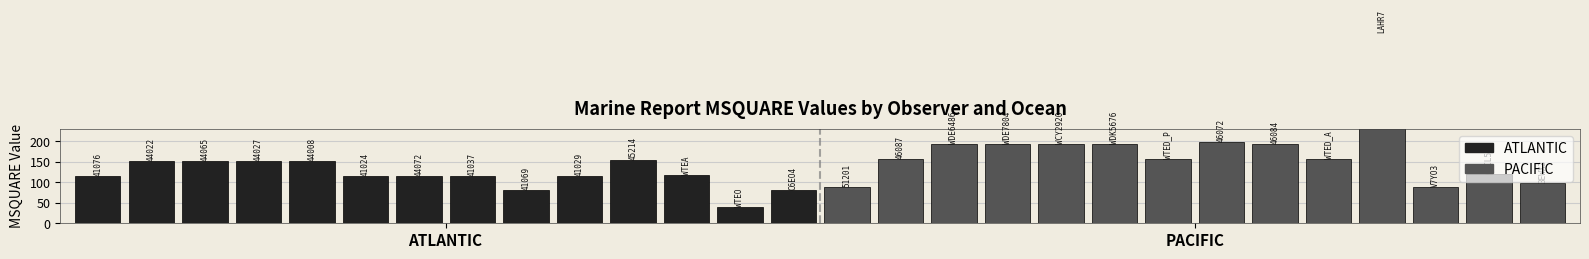

At how many categories does at least one series exceed 318?

1